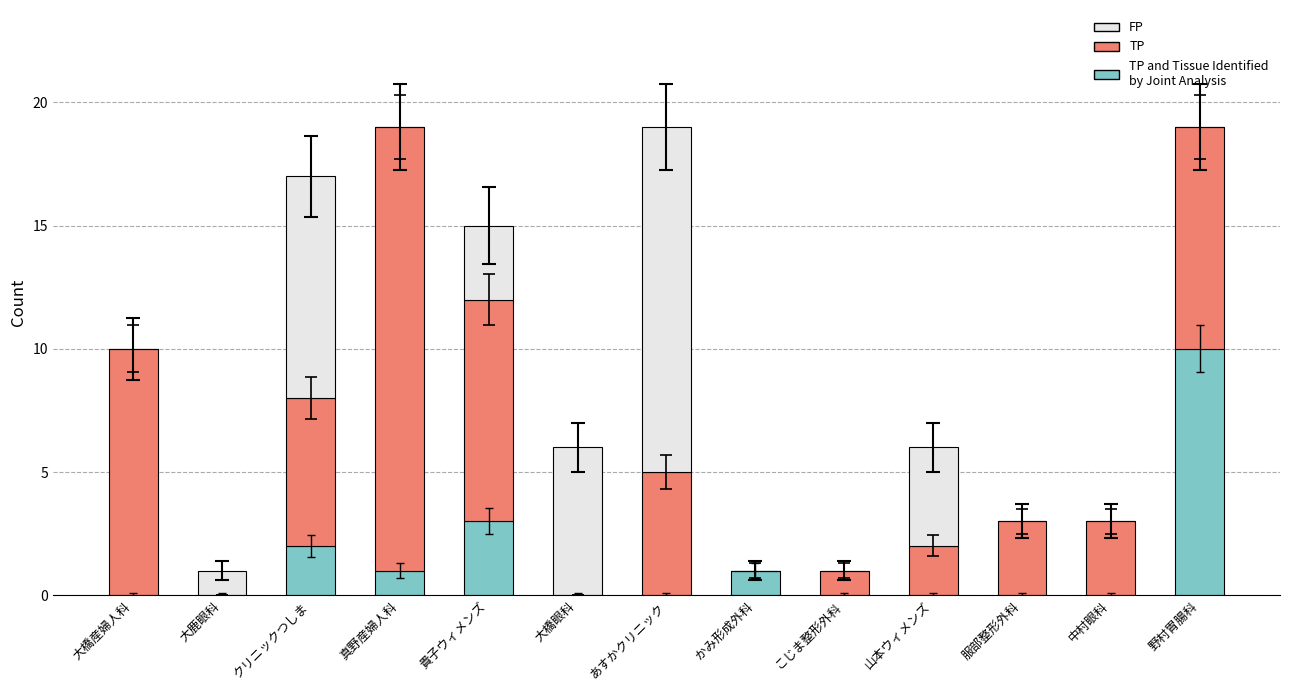

How many series are shown in this chart?

3